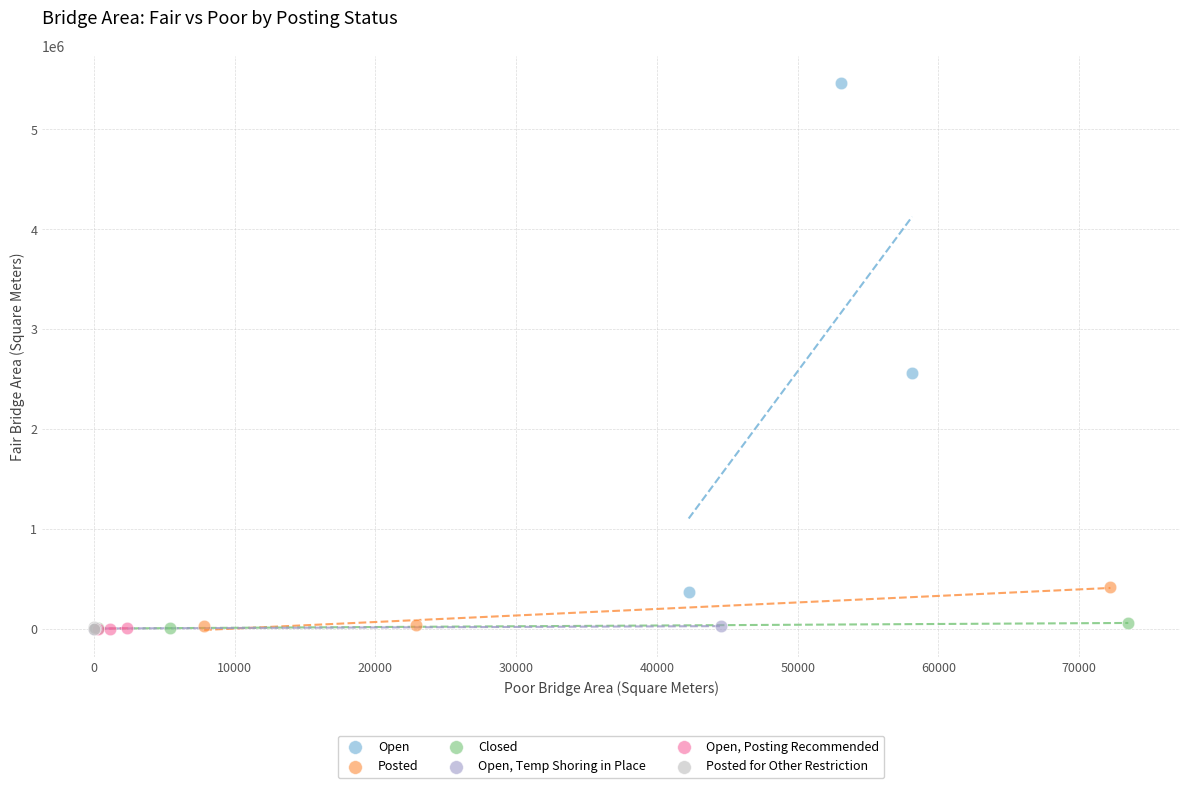

What are all the series names shown in the legend?

Open, Posted, Closed, Open, Temp Shoring in Place, Open, Posting Recommended, Posted for Other Restriction